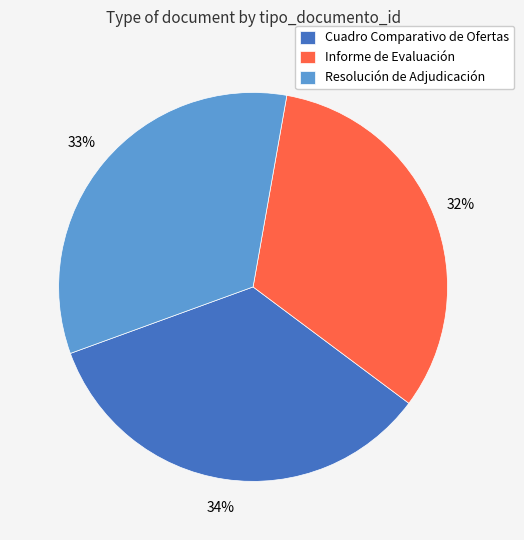

Rank the categories by value from lowest to highest.

Informe de Evaluación, Resolución de Adjudicación, Cuadro Comparativo de Ofertas